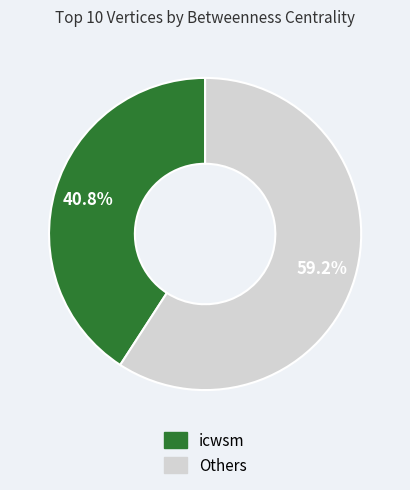

Is there any slice that represents more than half of the pie?

Yes